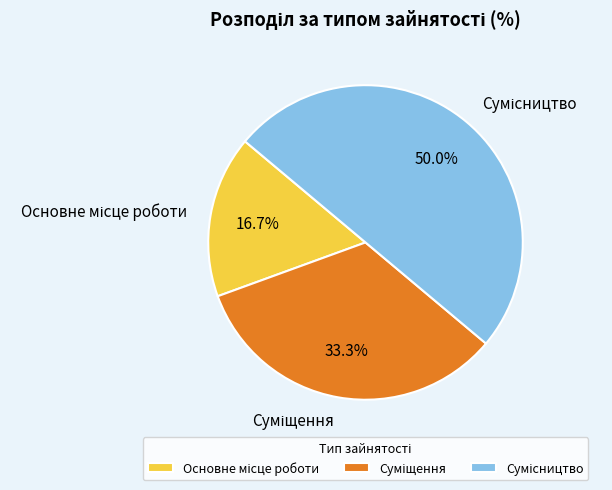

Count the number of slices in the pie.

3